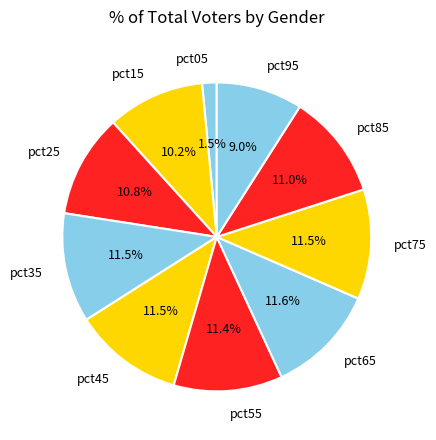

To the nearest percent, what is the average slice percentage?

10%